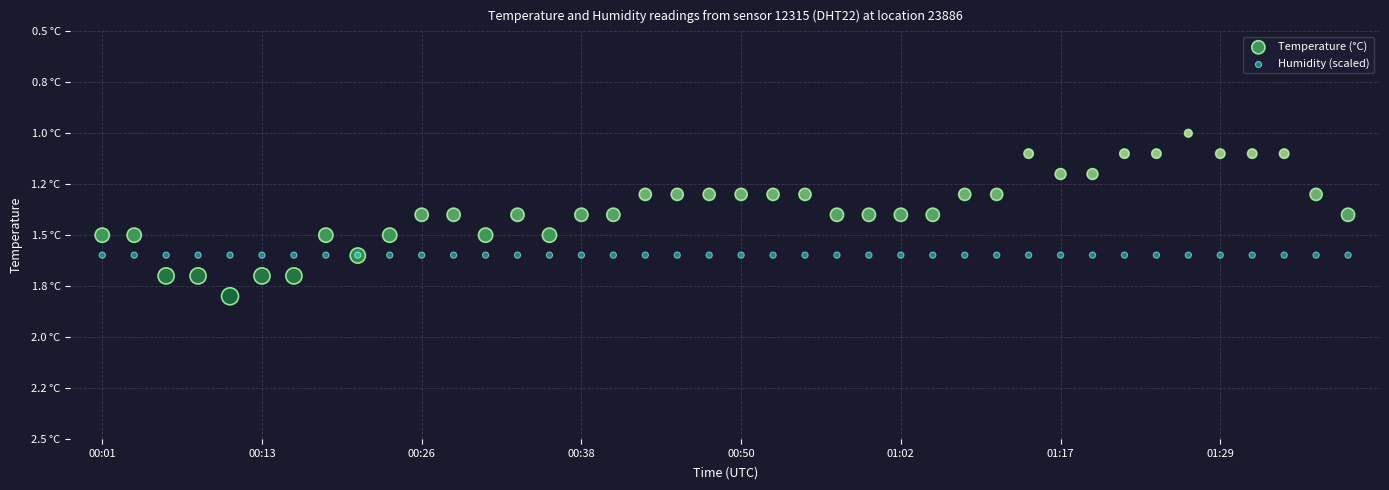

What are all the series names shown in the legend?

Temperature (°C), Humidity (scaled)